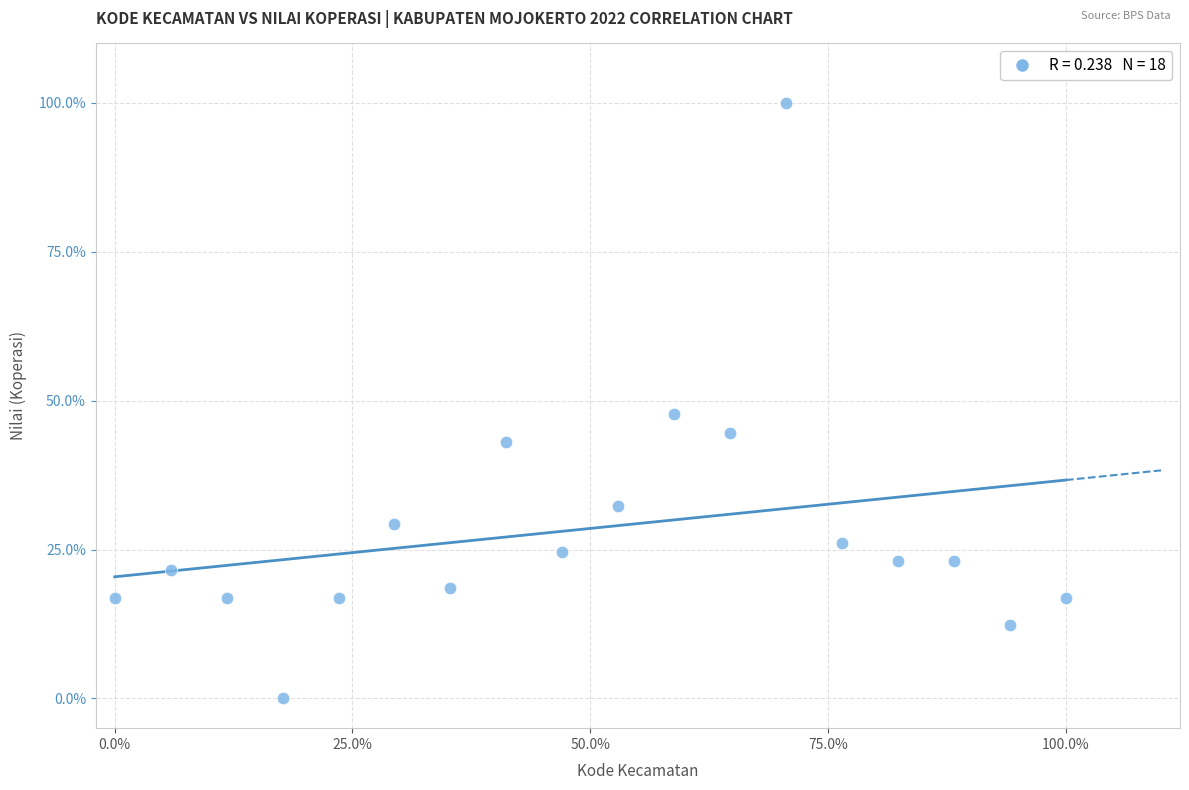

What Y value in the scatter plot is closest to 50?

47.7